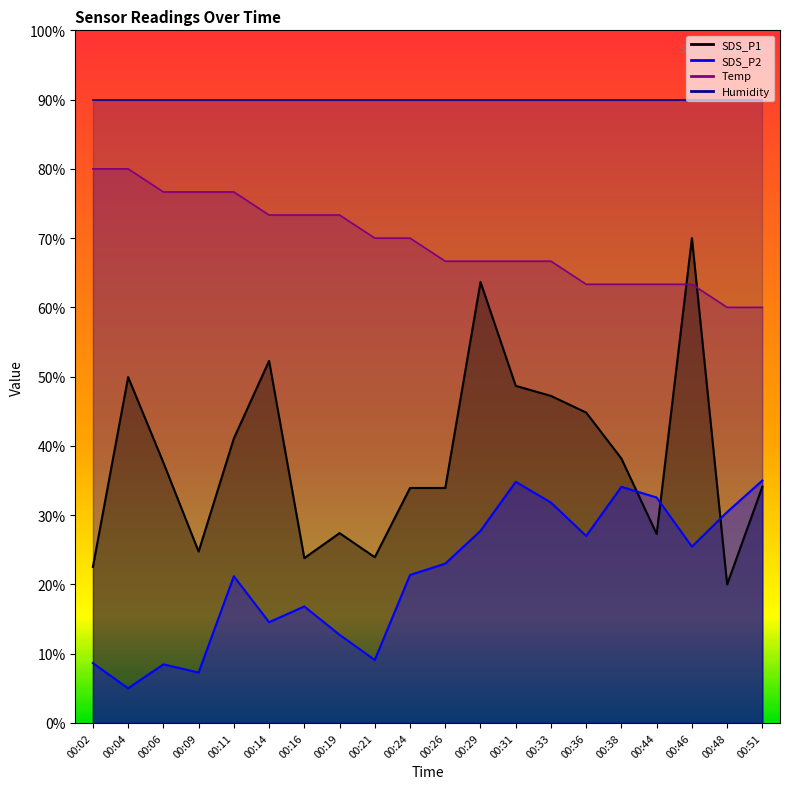

What is the difference between the highest and lowest values at 00:06?

68.2